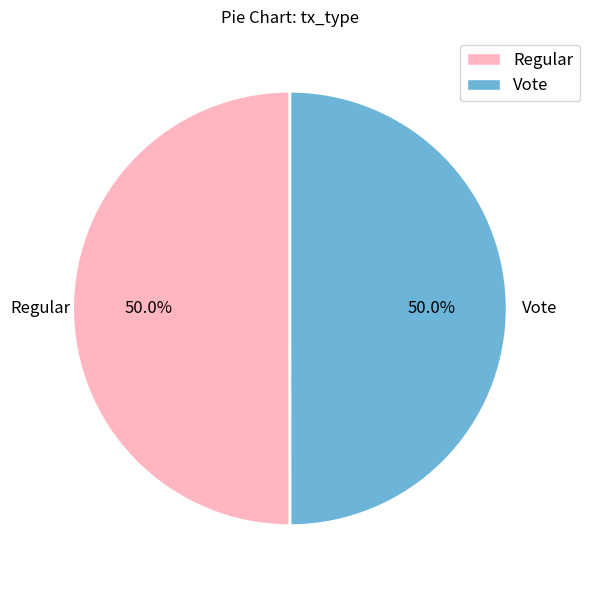

What portion of the pie excludes Vote?

50.0%